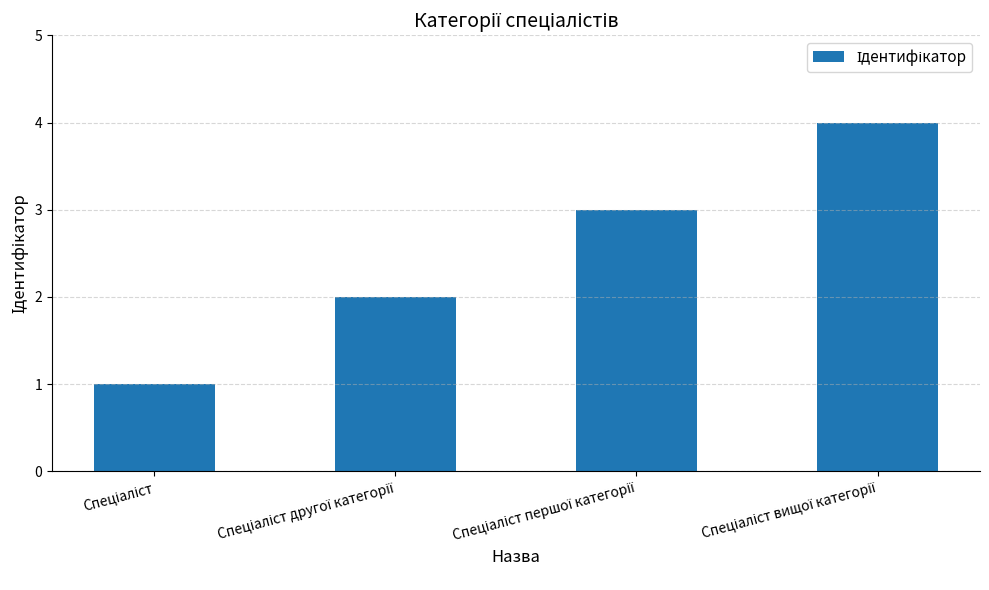

What is the sum of all values?

10